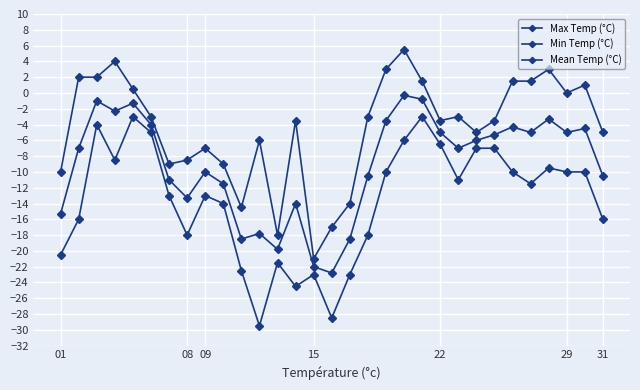

How many values in the Mean Temp (°C) series exceed -7?

15